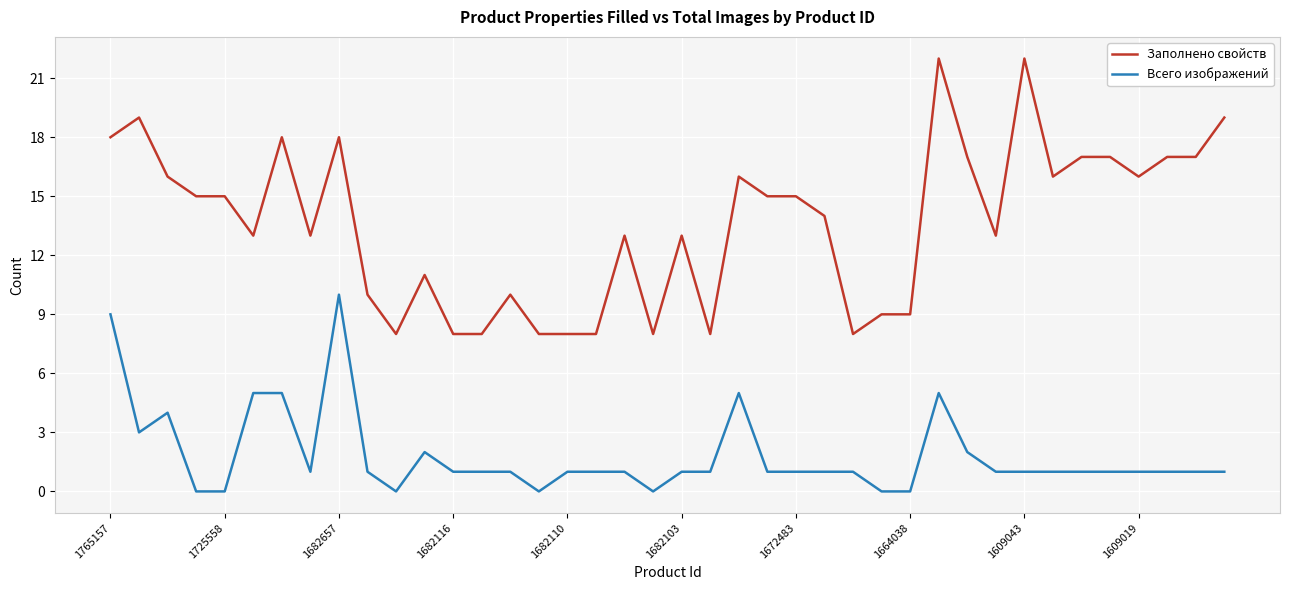

What are all the series names shown in the legend?

Заполнено свойств, Всего изображений